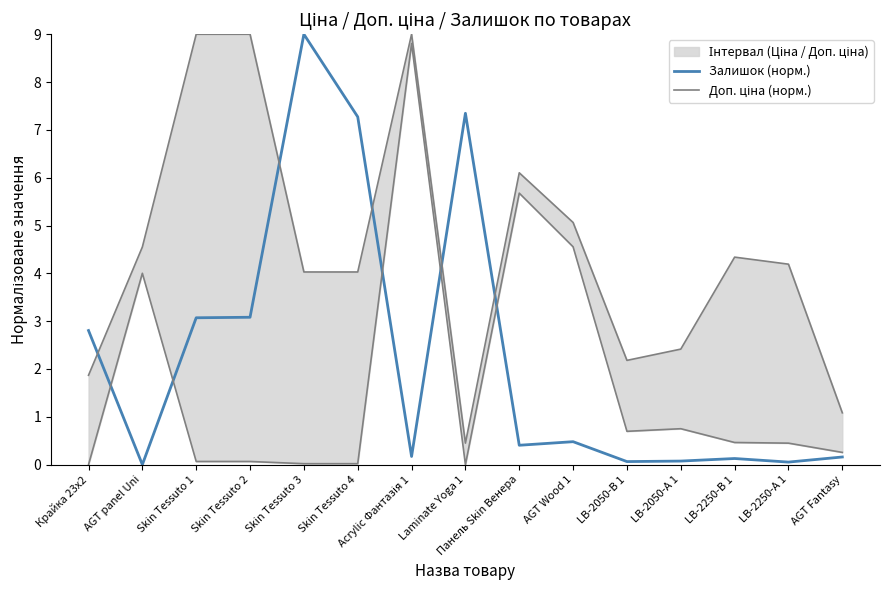

What is the maximum value for Доп. ціна (норм.)?

9.0